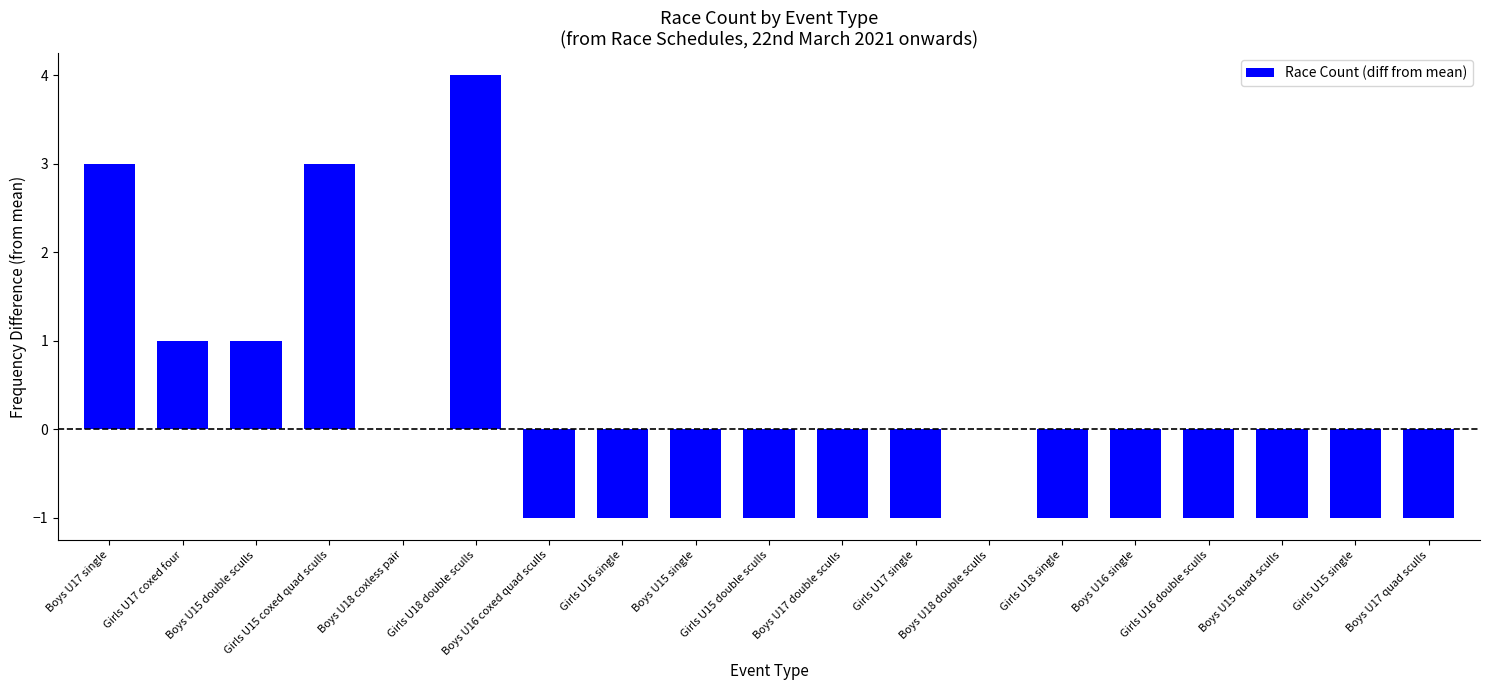

What value does the data have at Girls U15 double sculls?

-1